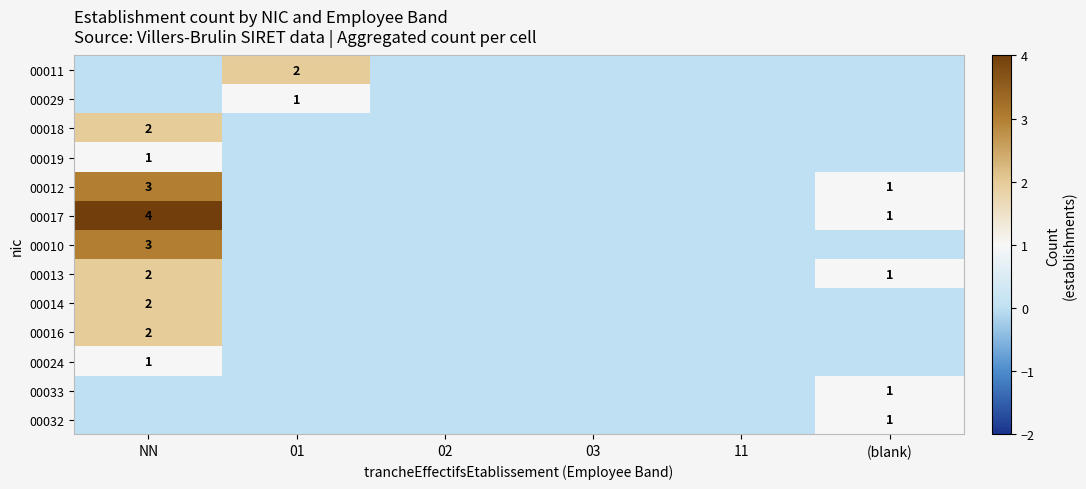

The 00018 series shows 2 at NN. True or false?

True